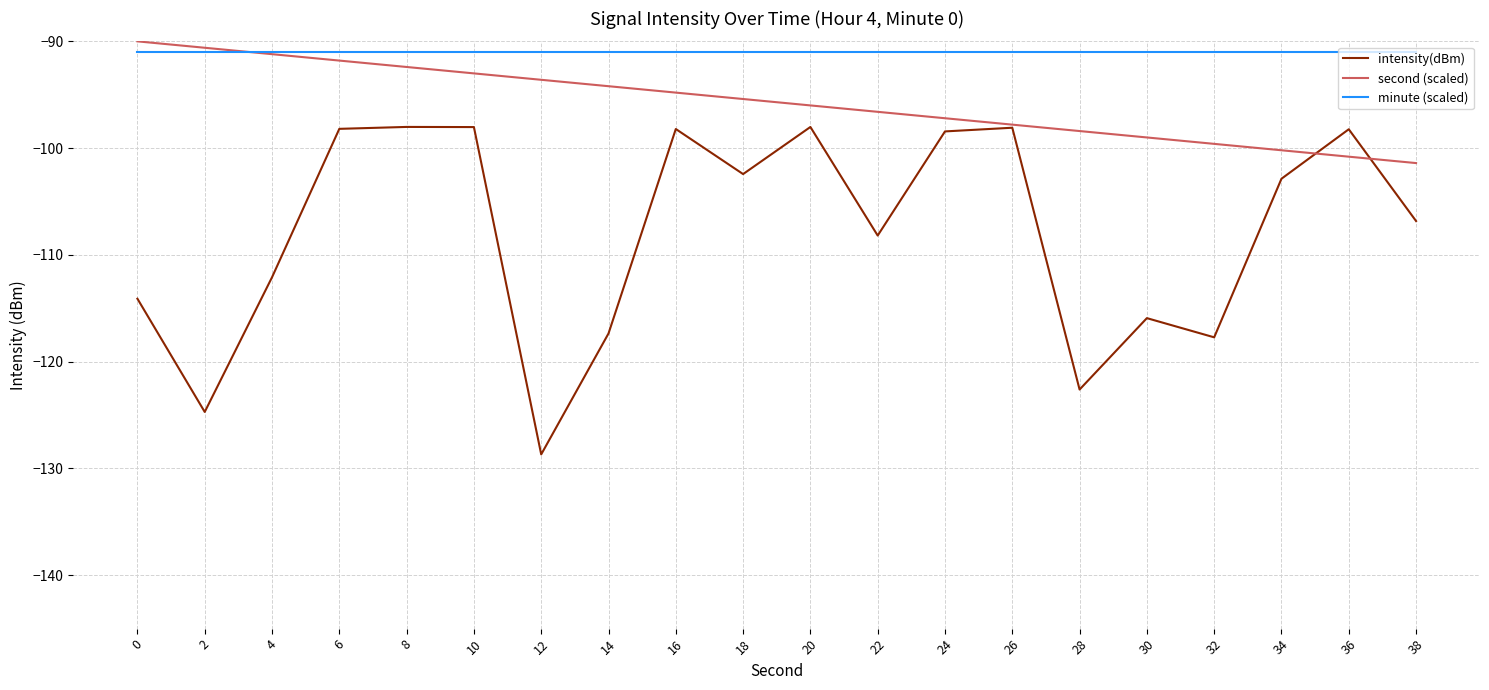

What is the minimum value shown in the chart?

-128.7